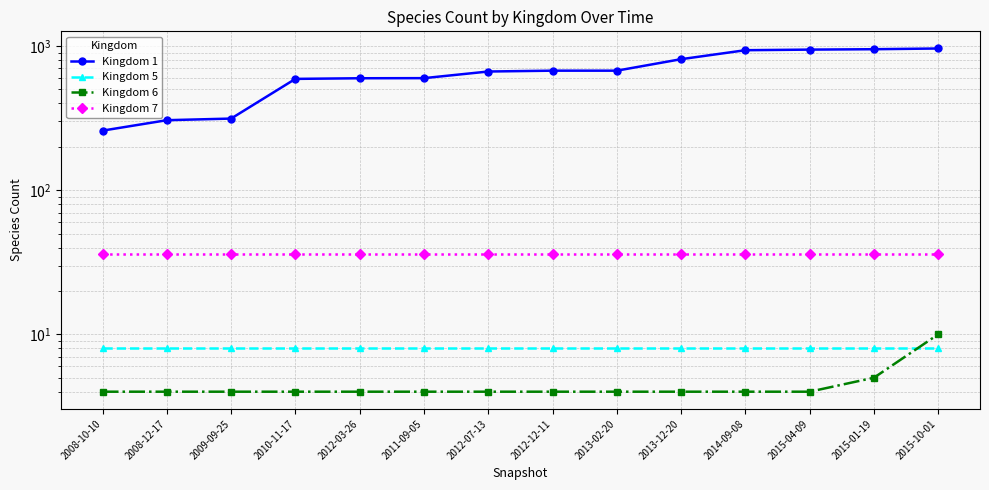

At which label does Kingdom 1 reach its peak?

2015-10-01